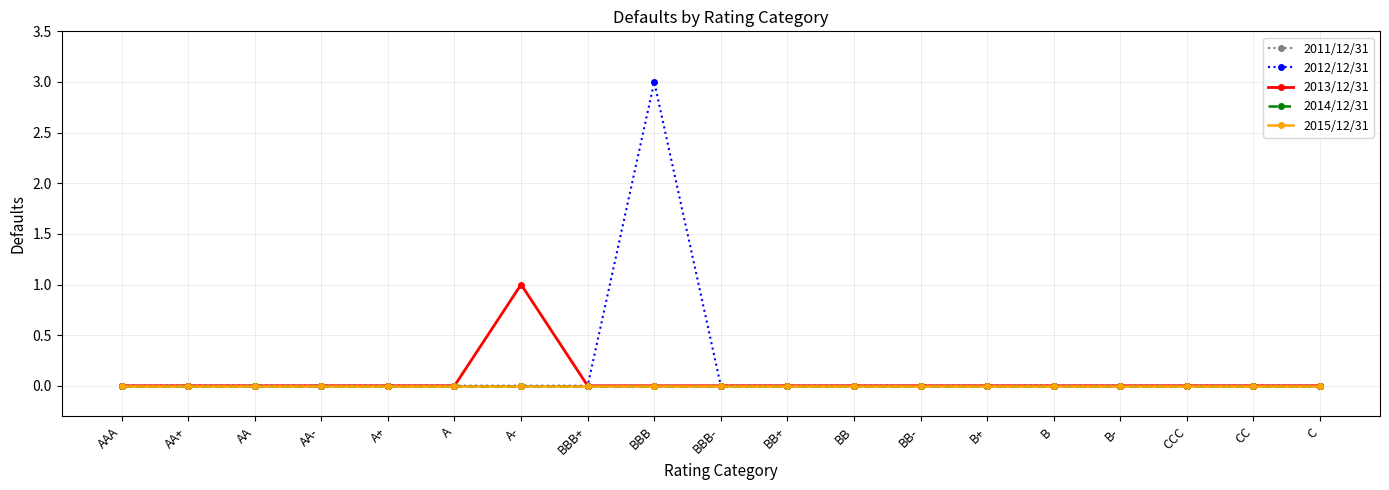

Count the number of data series in this chart.

5